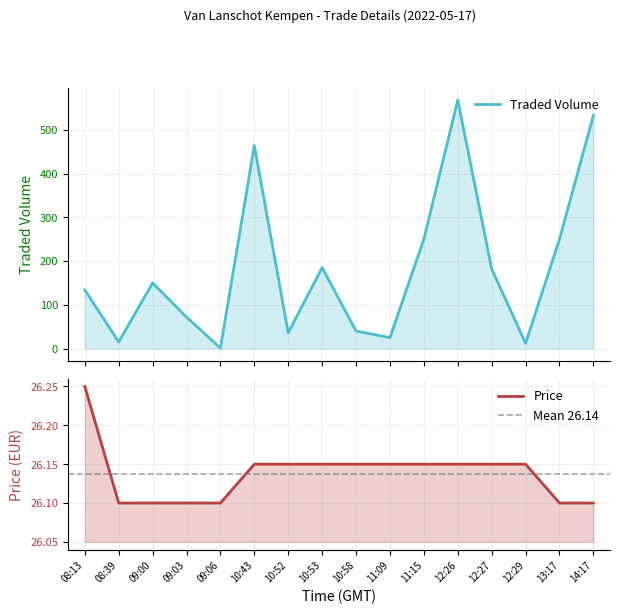

What is the approximate value of Price at 12:29?

26.1